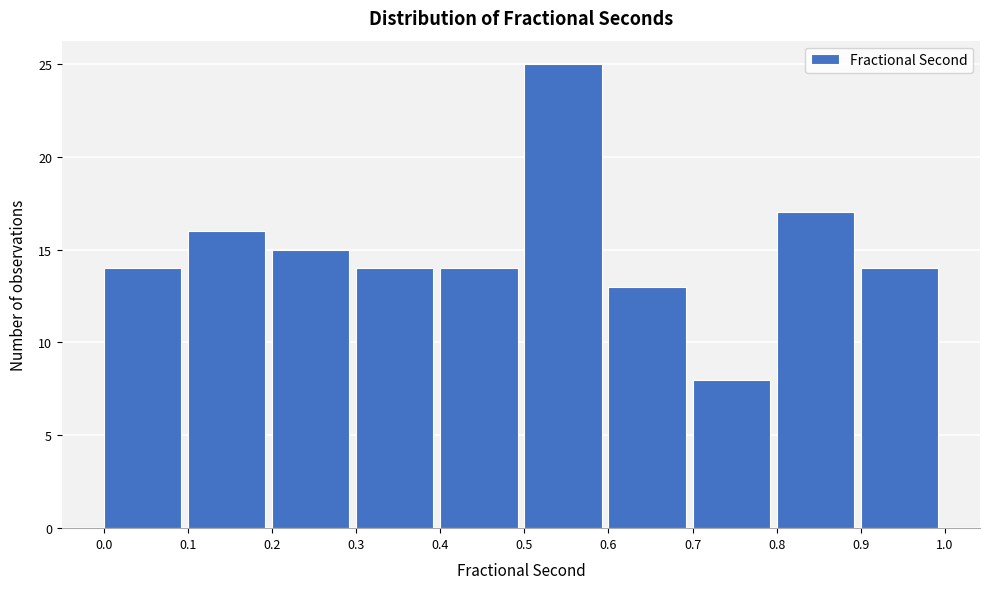

What is the height of the bar covering 0.3 to 0.4 on the x-axis? The values are not printed on the chart, so give them approximately, as read against the axis.

14